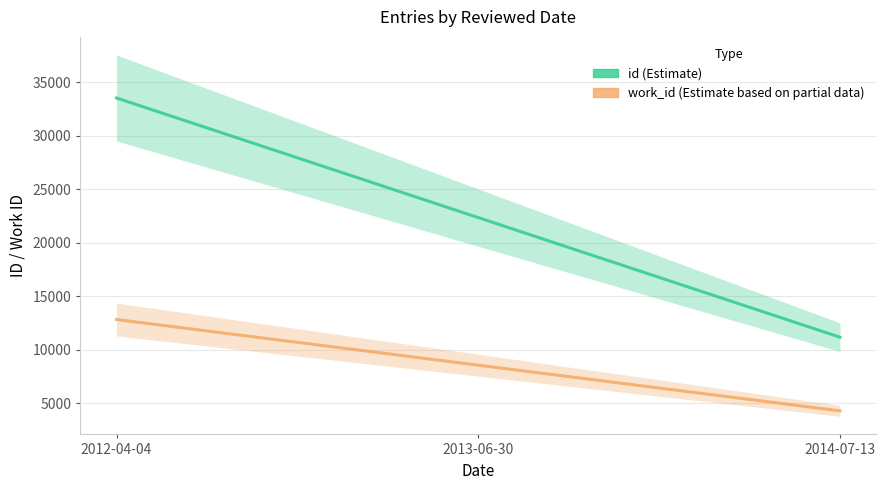

Does the chart display data point markers on the line(s)?

No